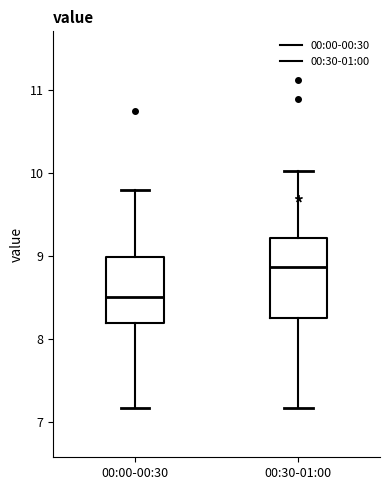

Where is the upper edge of the box for 00:00-00:30 on the y-axis? The values are not printed on the chart, so give them approximately, as read against the axis.

9.0